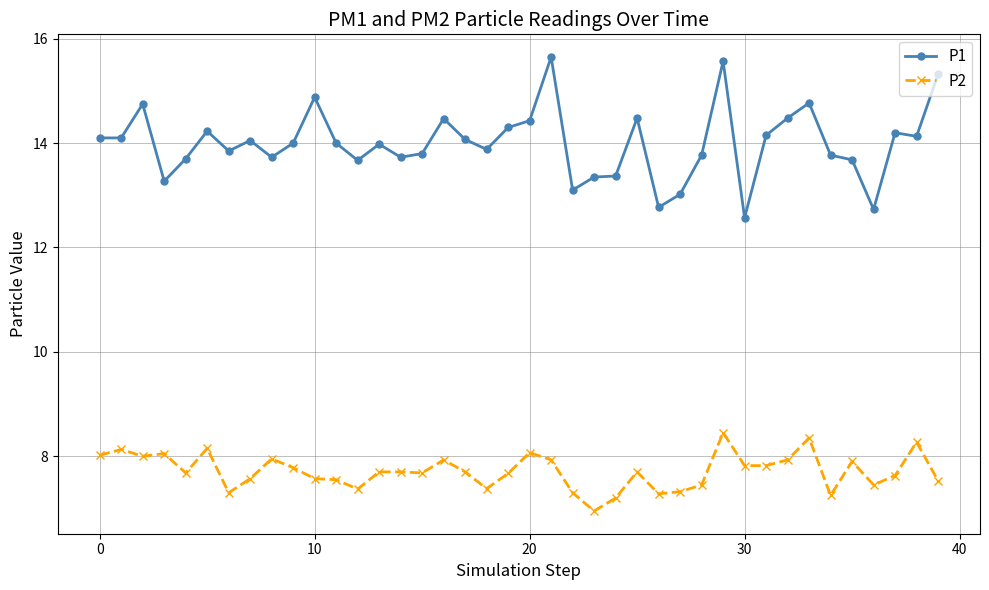

List the series in order of their peak value, lowest first.

P2, P1